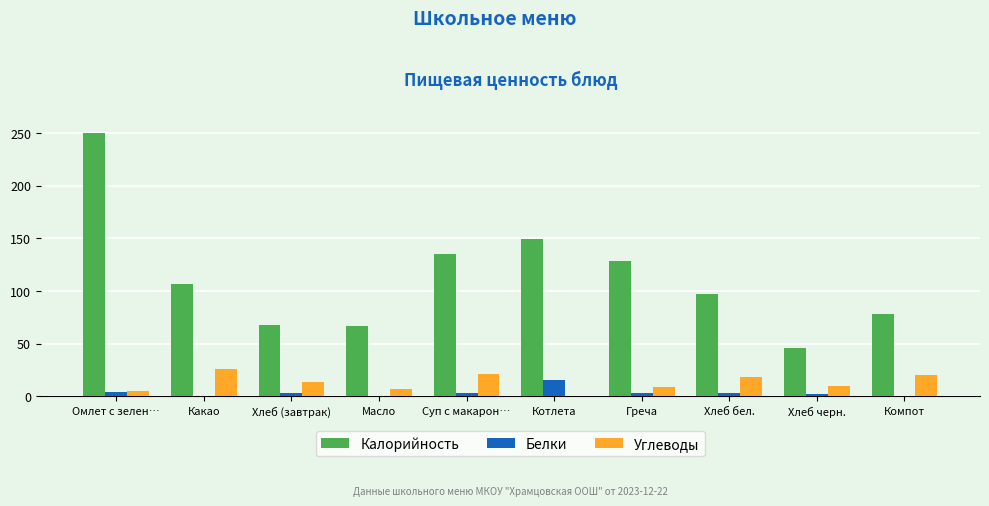

How many groups of bars are there?

10